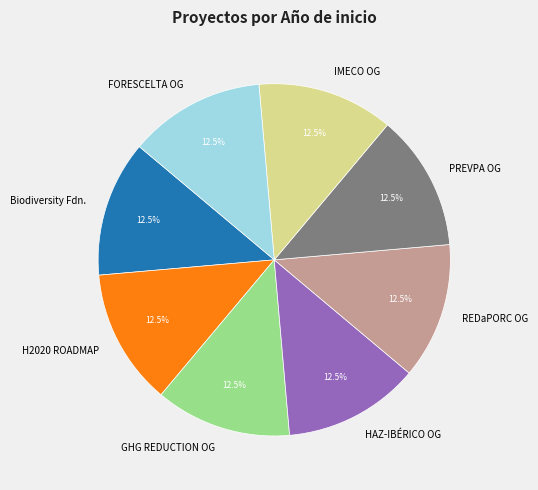

Combined, what portion of the pie is GHG REDUCTION OG and REDaPORC OG?

25.0%